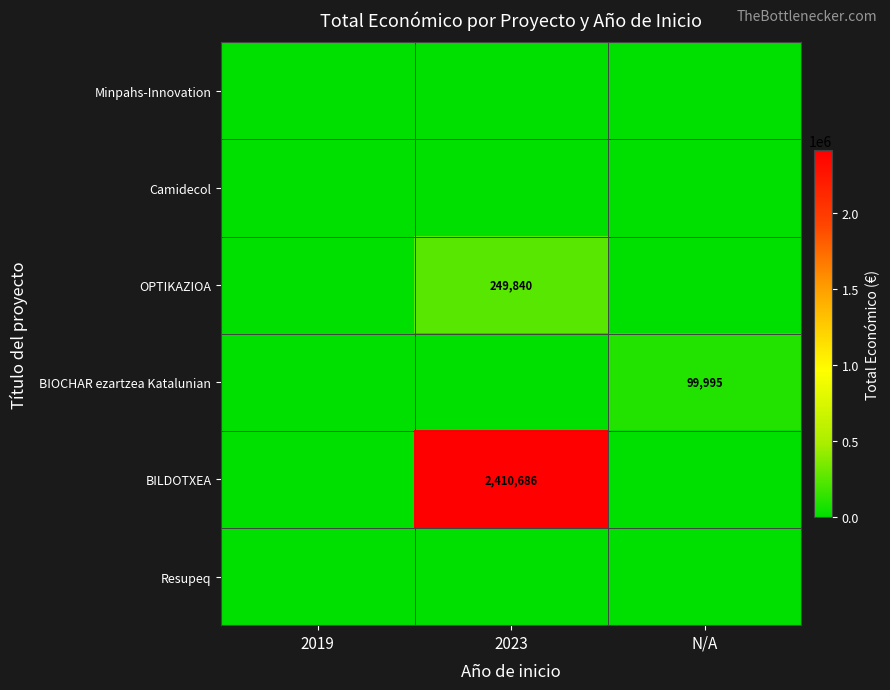

True or false: BILDOTXEA has a value of 1327156 at 2023.

False